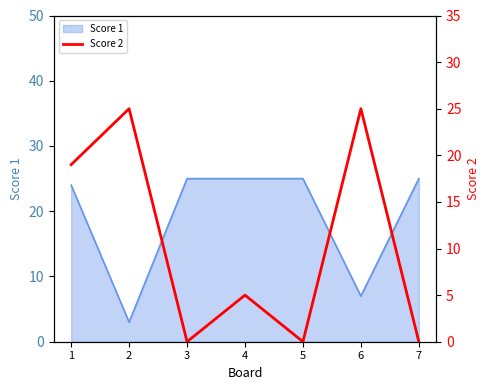

True or false: Score 1 has a value of 24 at 1.

True